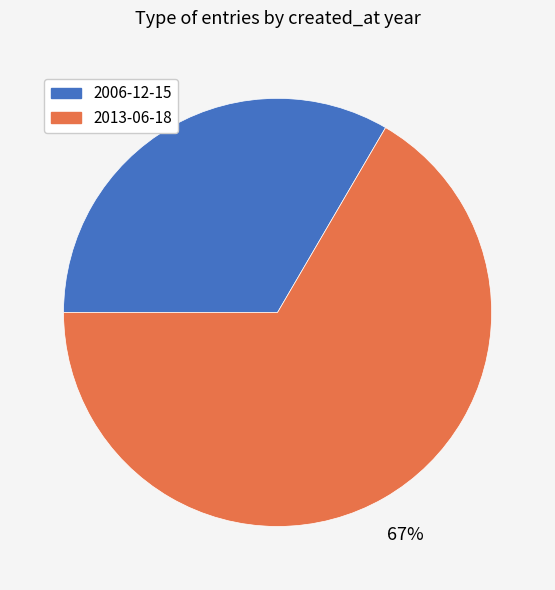

Which slice is the largest?

2013-06-18